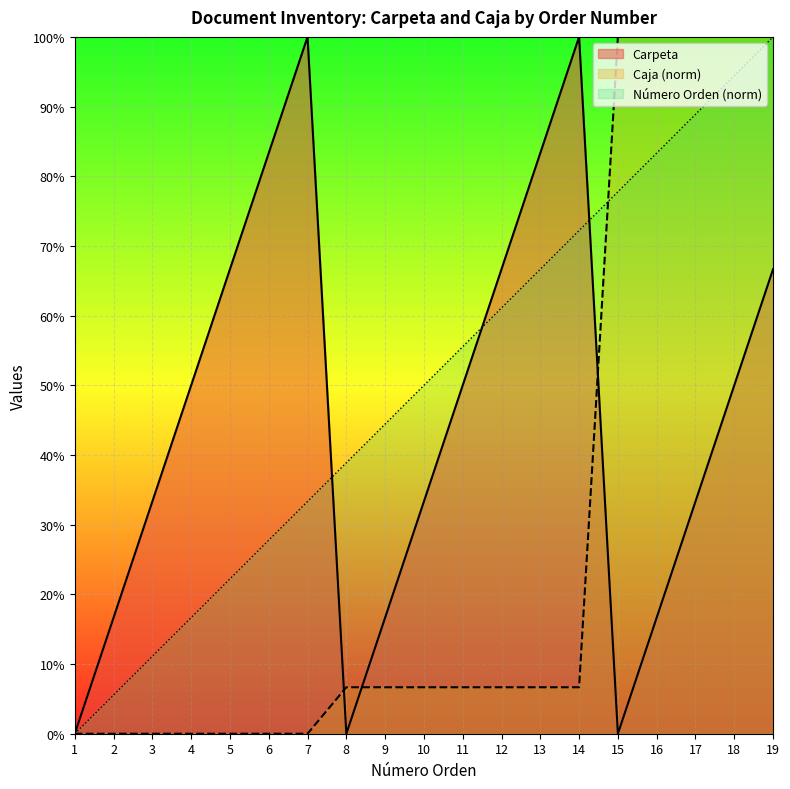

What is the total value across all series at 4?

66.7